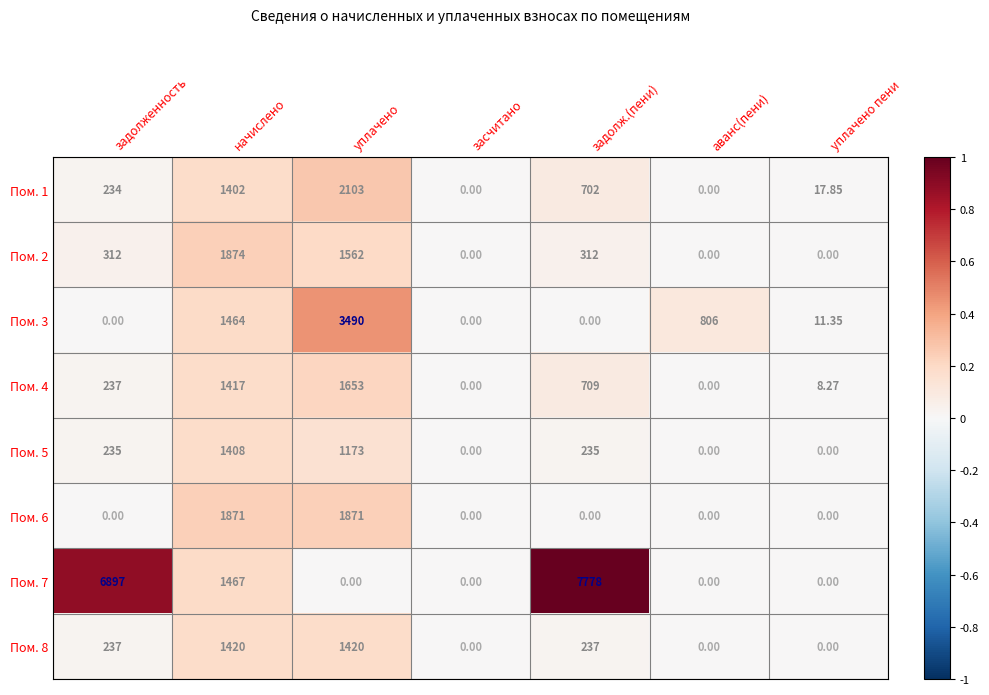

At which category does the chart reach its peak across all series?

задолж.(пени)